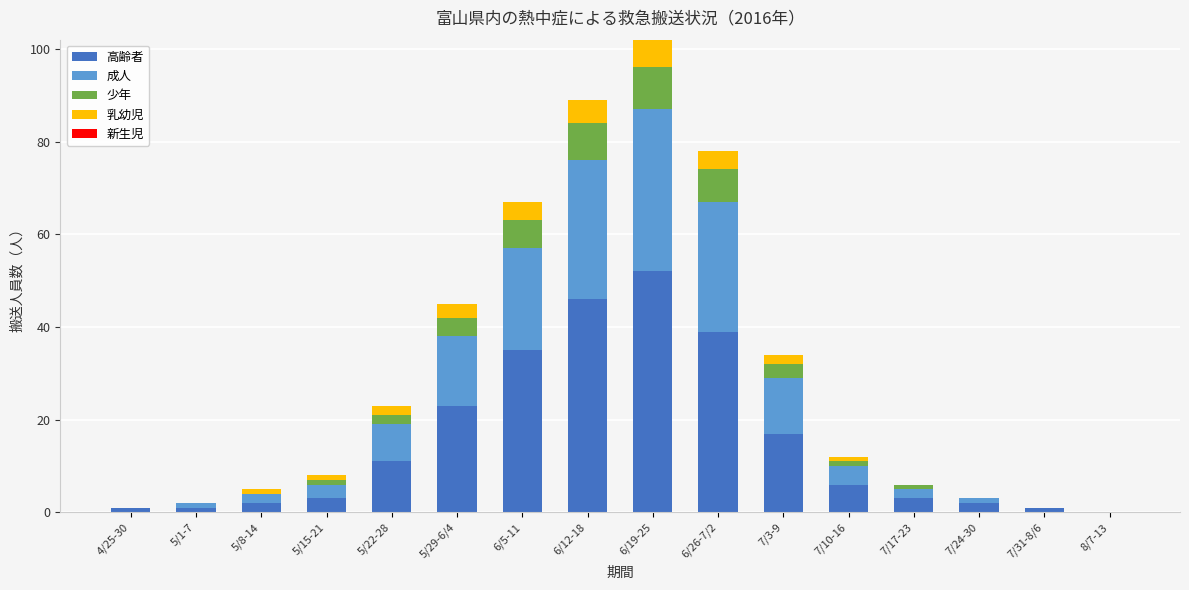

At which category is the sum across all series the highest?

6/19-25